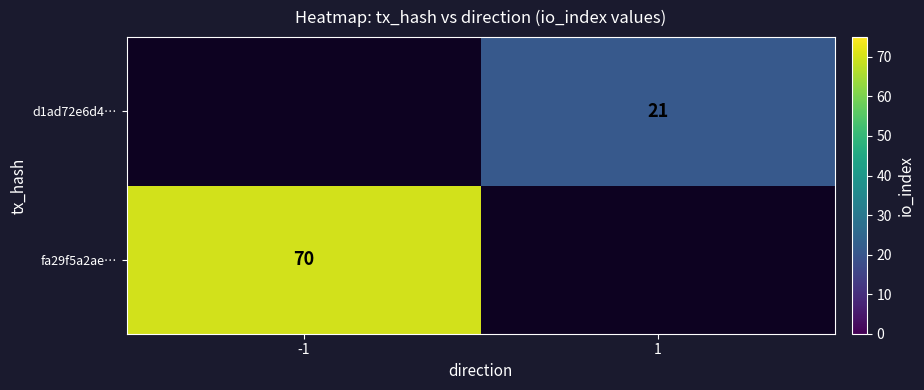

The value of d1ad72e6d4… at 1 is 21. True or false?

True